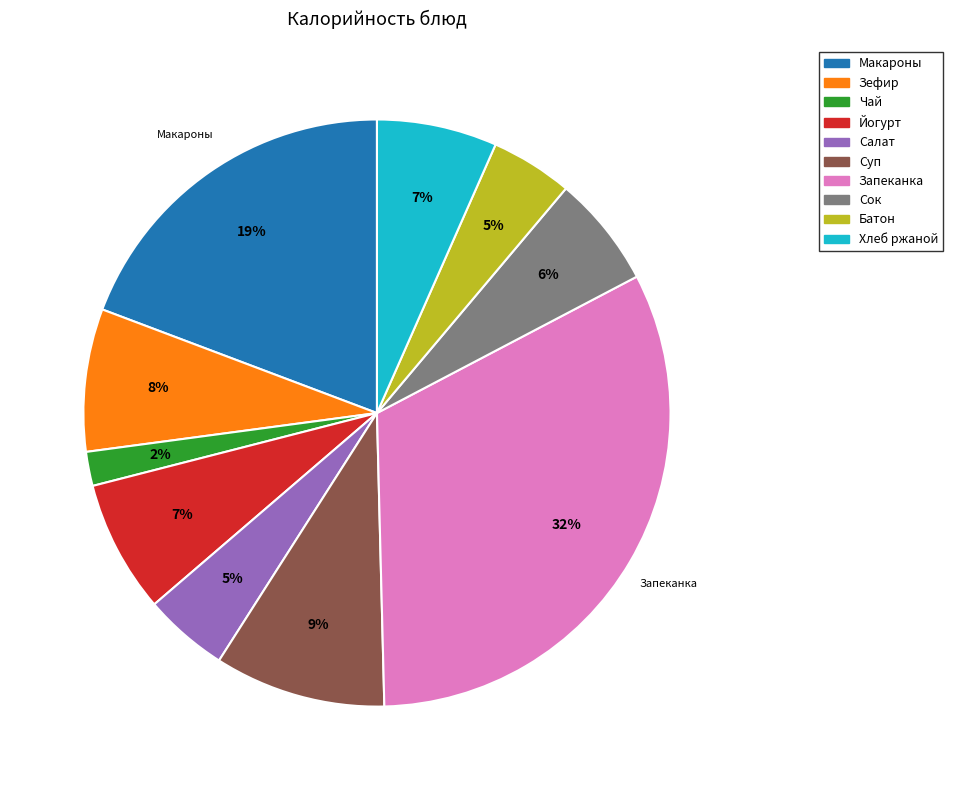

Is there a majority slice in this chart?

No